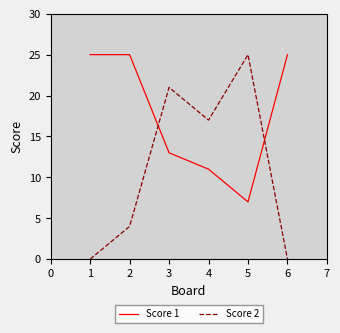

Where do Score 1 and Score 2 first cross each other?

2 and 3